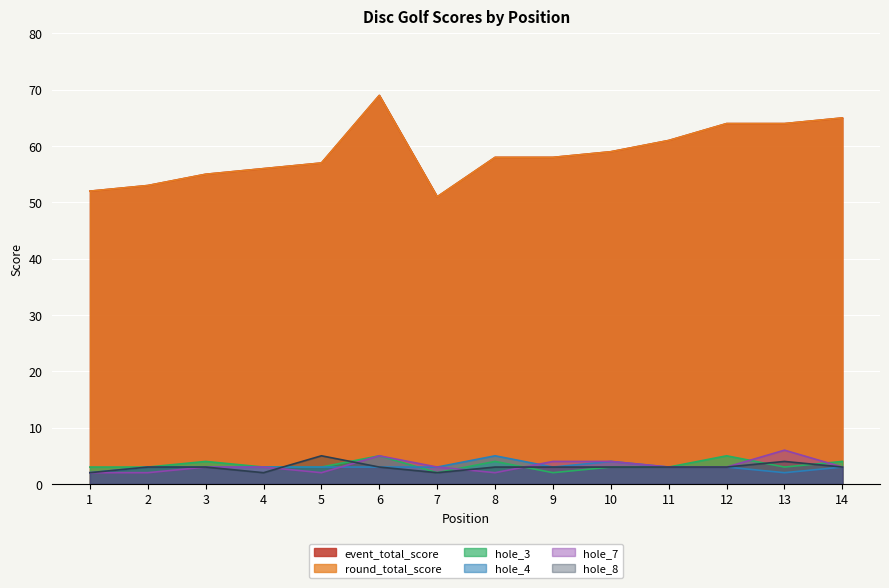

The hole_4 series shows 2 at 13. True or false?

True